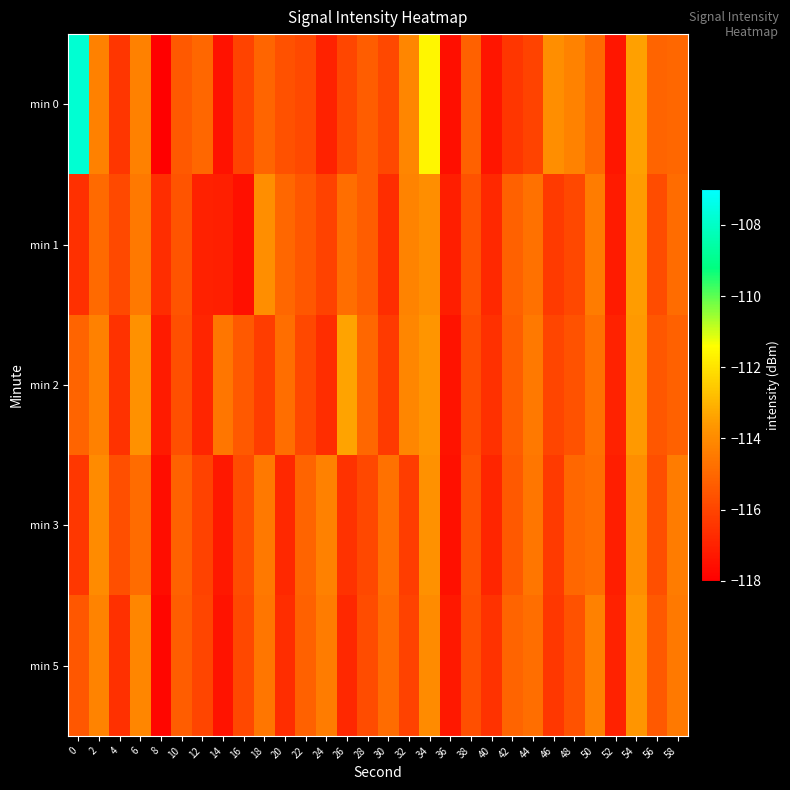

Which series has the widest spread of values?

min 0